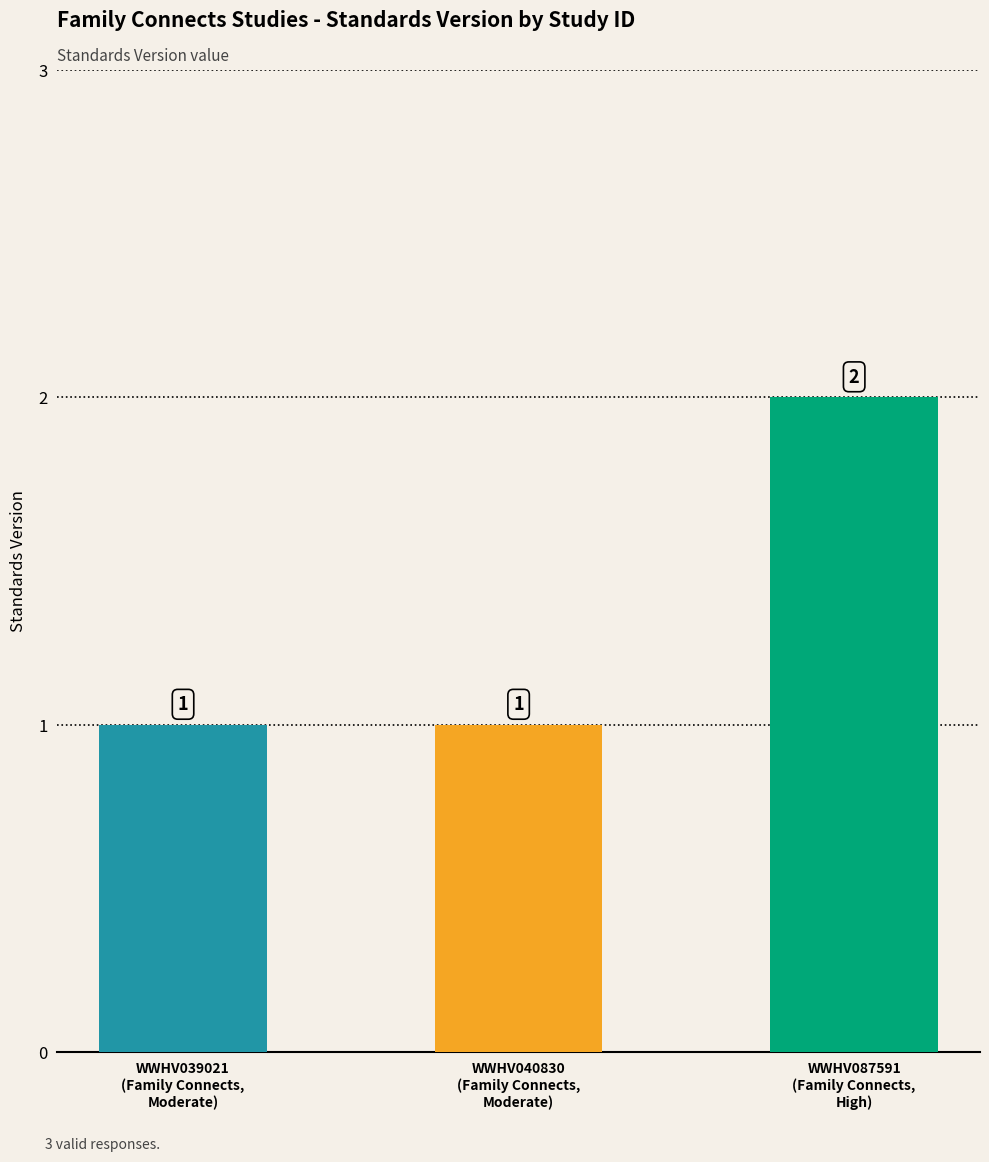

What is the value of the 2nd bar from the left?

1